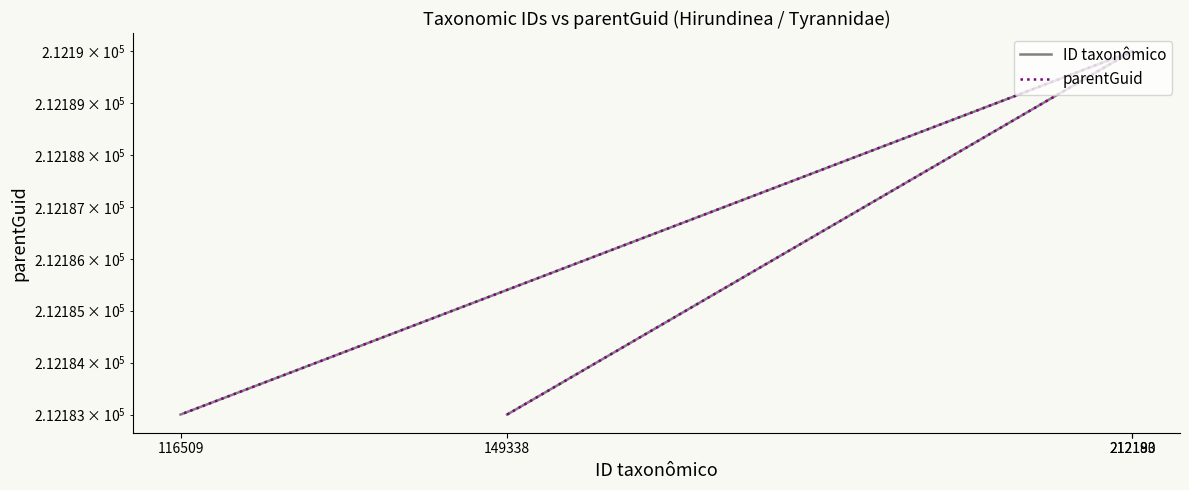

True or false: parentGuid and ID taxonômico intersect in this chart.

False